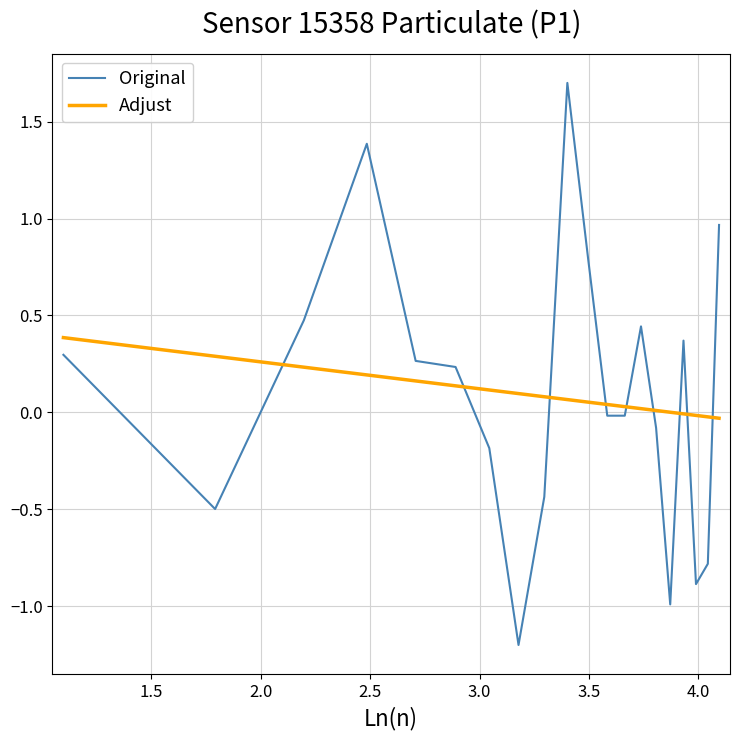

True or false: Original and Adjust cross at least once.

True